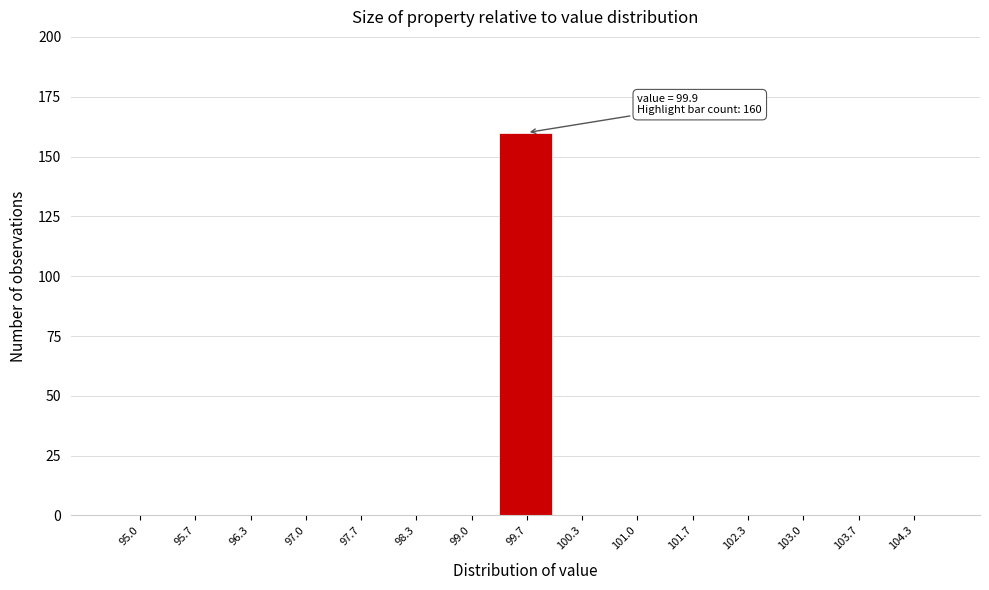

Reading left to right, transcribe all the data shown in this chart.

95.0=0	95.7=0	96.3=0	97.0=0	97.7=0	98.3=0	99.0=0	99.7=160	100.3=0	101.0=0	101.7=0	102.3=0	103.0=0	103.7=0	104.3=0